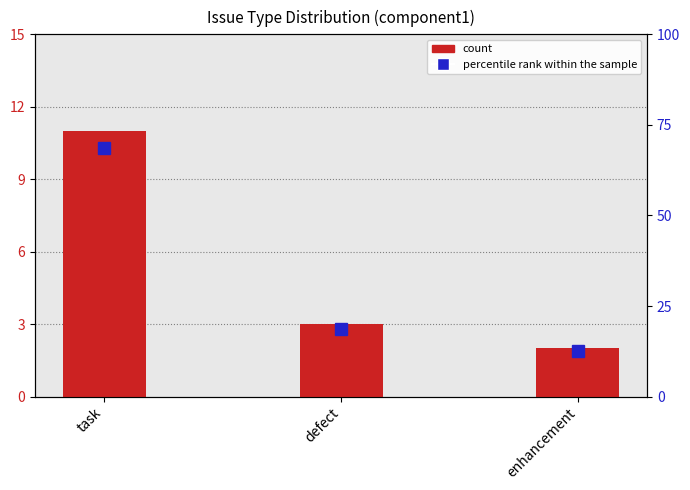

Rank the categories by value from highest to lowest.

task, defect, enhancement